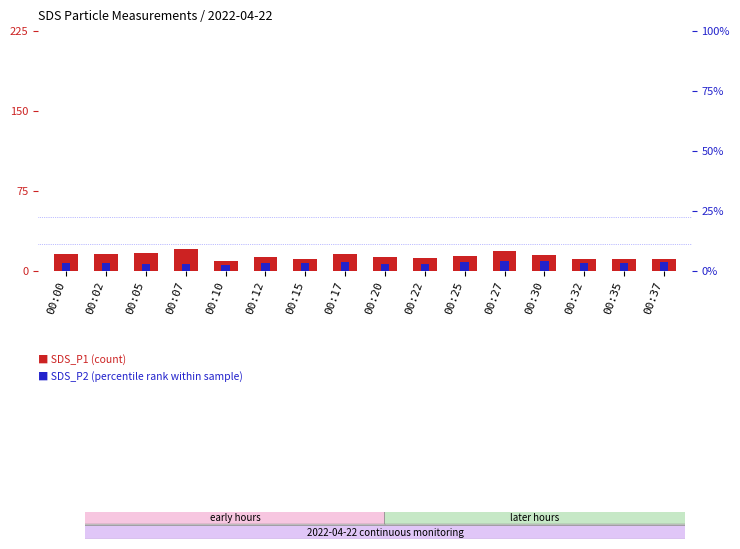

What are all the series names shown in the legend?

SDS_P1, SDS_P2